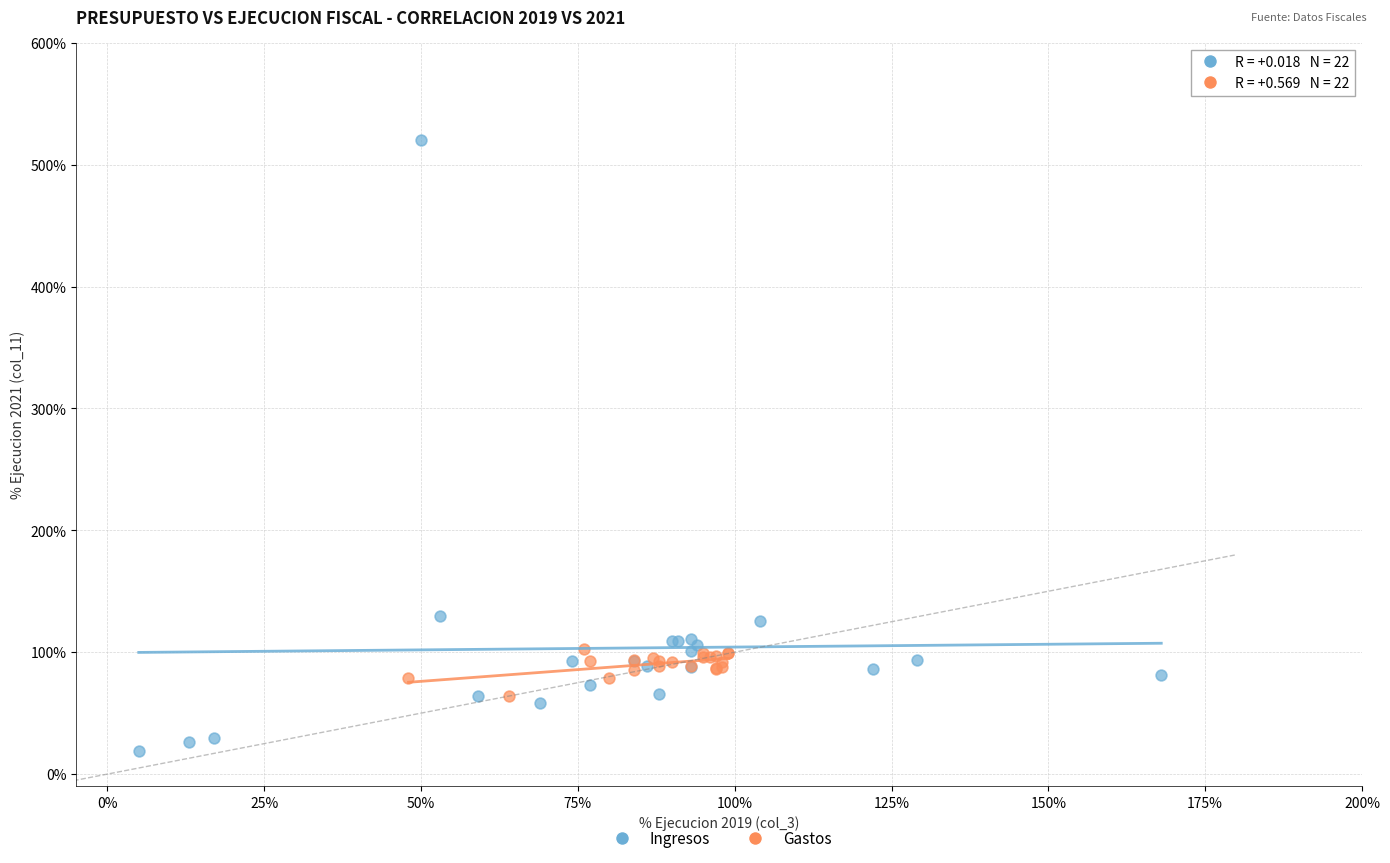

Which series contains the lowest Y value?

Ingresos